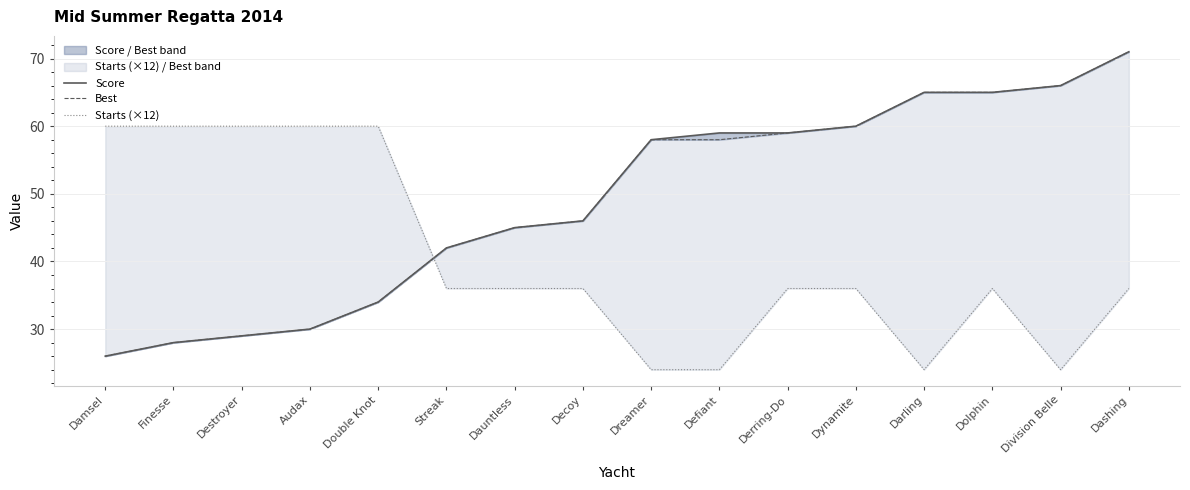

Where is Starts (×12) nearest to the value 42?

Streak